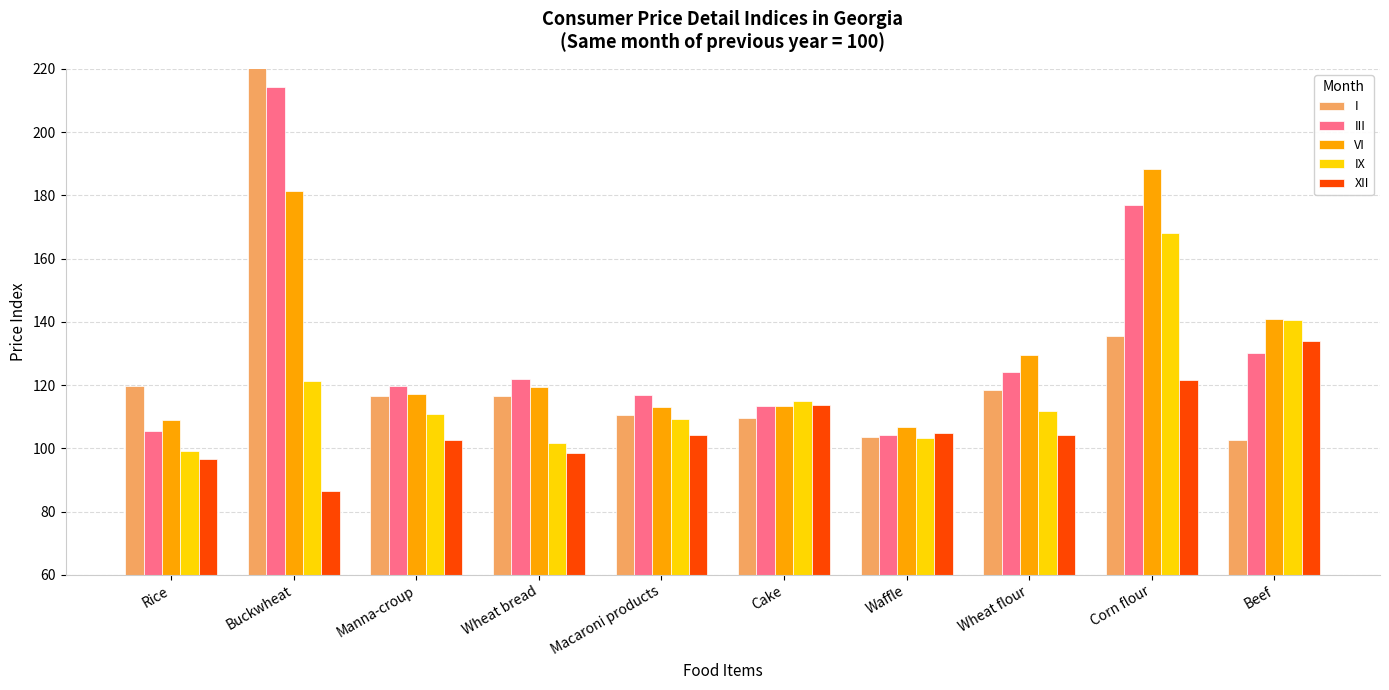

Reading left to right, what are all the values shown in this chart?

I: 119.6	260.1	116.5	116.6	110.5	109.5	103.5	118.3	135.5	102.5
III: 105.6	214.2	119.8	122.0	116.8	113.5	104.3	124.1	177.0	130.2
VI: 108.9	181.5	117.2	119.4	113.0	113.4	106.7	129.4	188.2	140.9
IX: 99.2	121.3	110.8	101.8	109.4	115.1	103.3	111.9	168.2	140.7
XII: 96.7	86.6	102.5	98.6	104.1	113.5	104.9	104.3	121.5	134.0